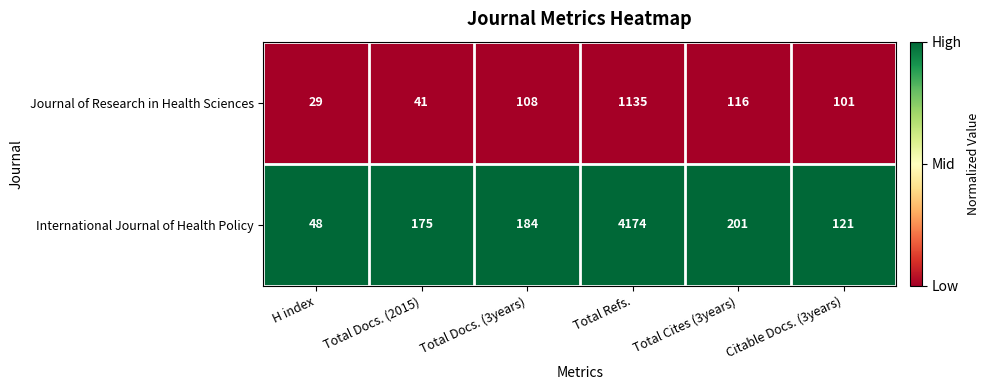

Rank the series by their maximum value, from highest to lowest.

International Journal of Health Policy, Journal of Research in Health Sciences